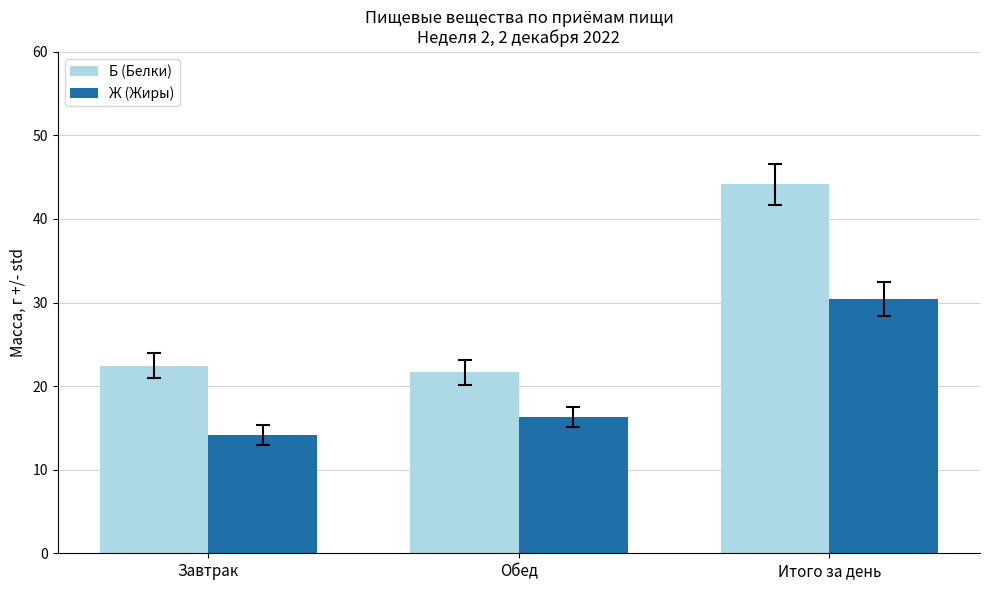

What is the total value across all series at Итого за день?

74.6